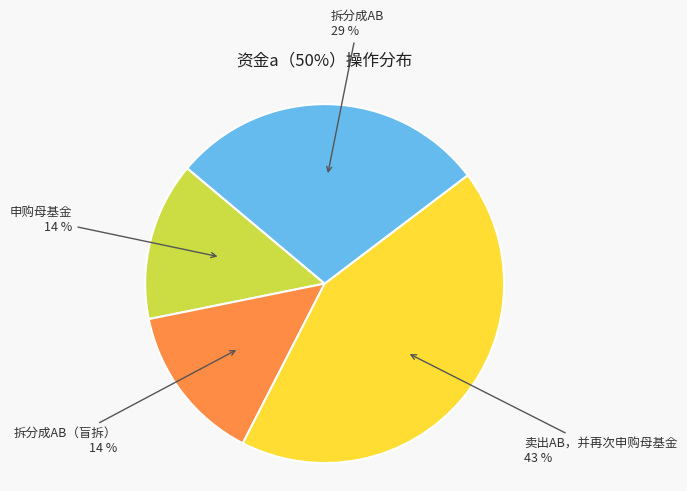

To the nearest percent, what is the average slice percentage?

25%